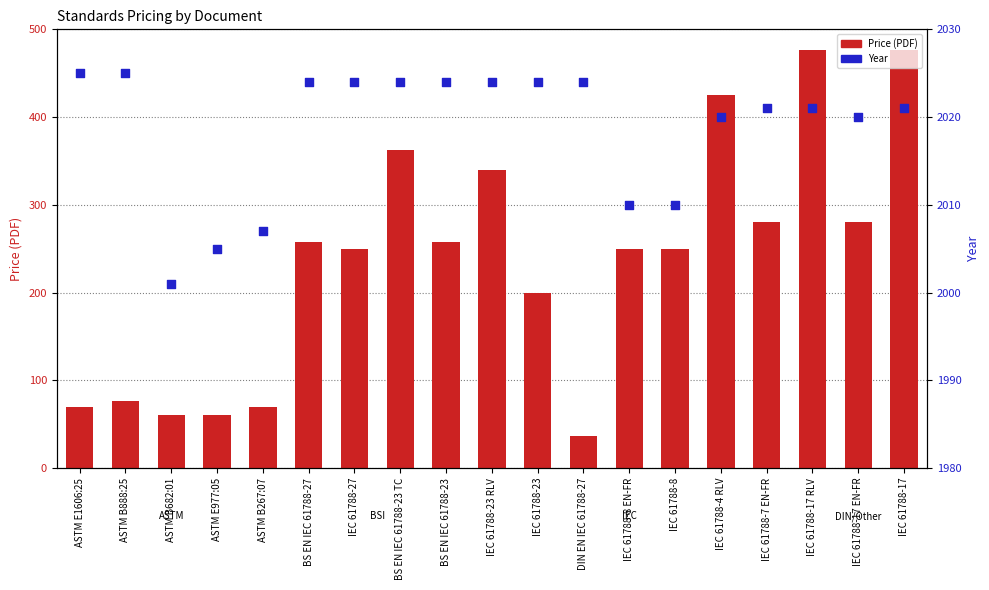

What are all the series names shown in the legend?

Price (PDF), Year